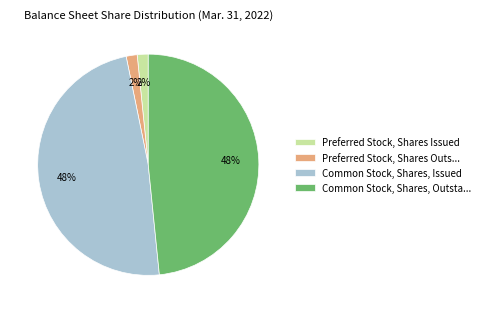

To the nearest percent, what portion does Preferred Stock, Shares Outs... represent?

2%